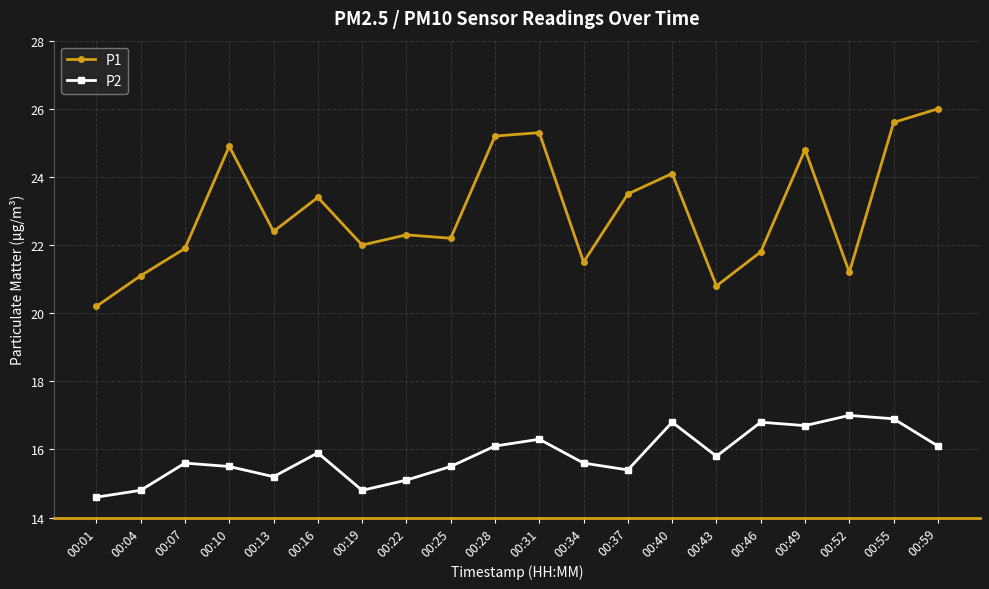

In P1, how many points are higher than both neighbors (excluding endpoints)?

6